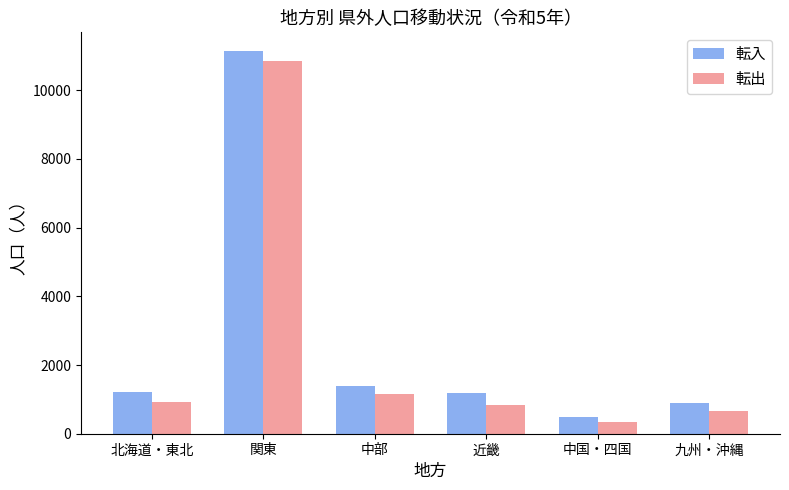

Are the bars horizontal?

No